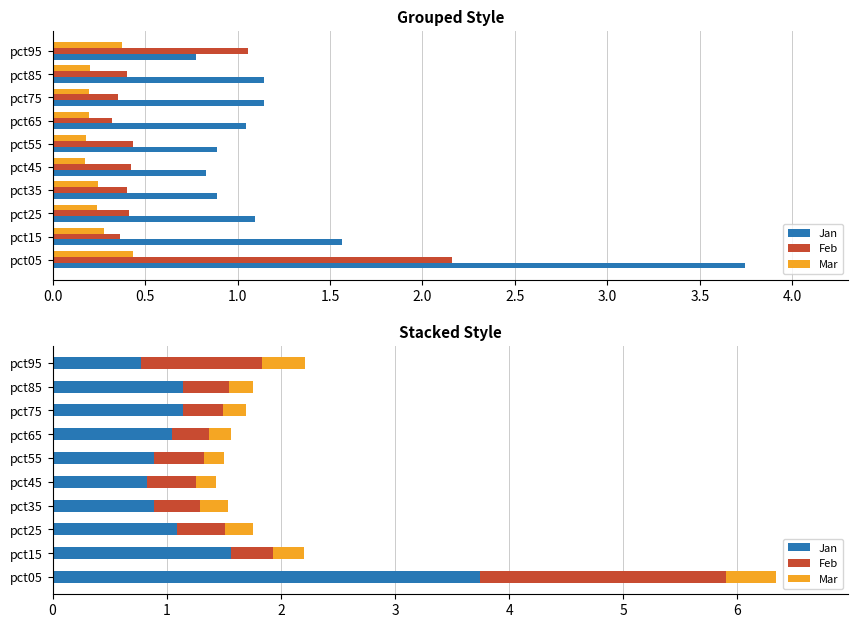

What position from the left is 3.0?

7